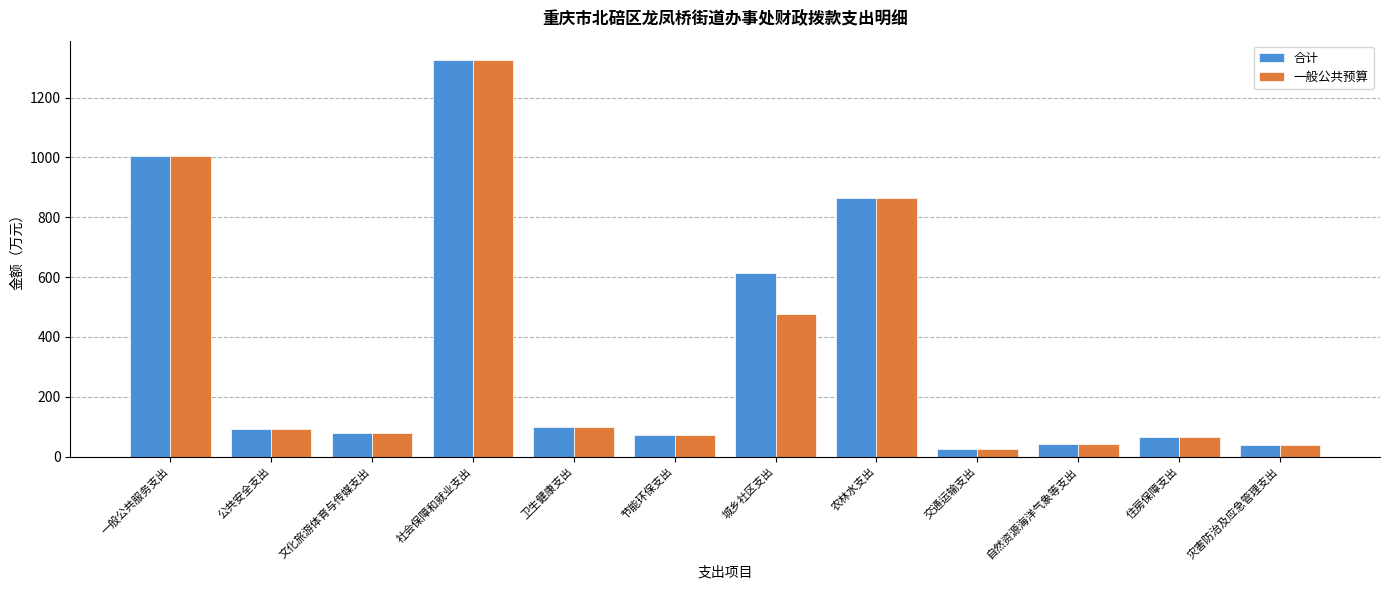

What is the highest value of the 一般公共预算 series?

1324.4